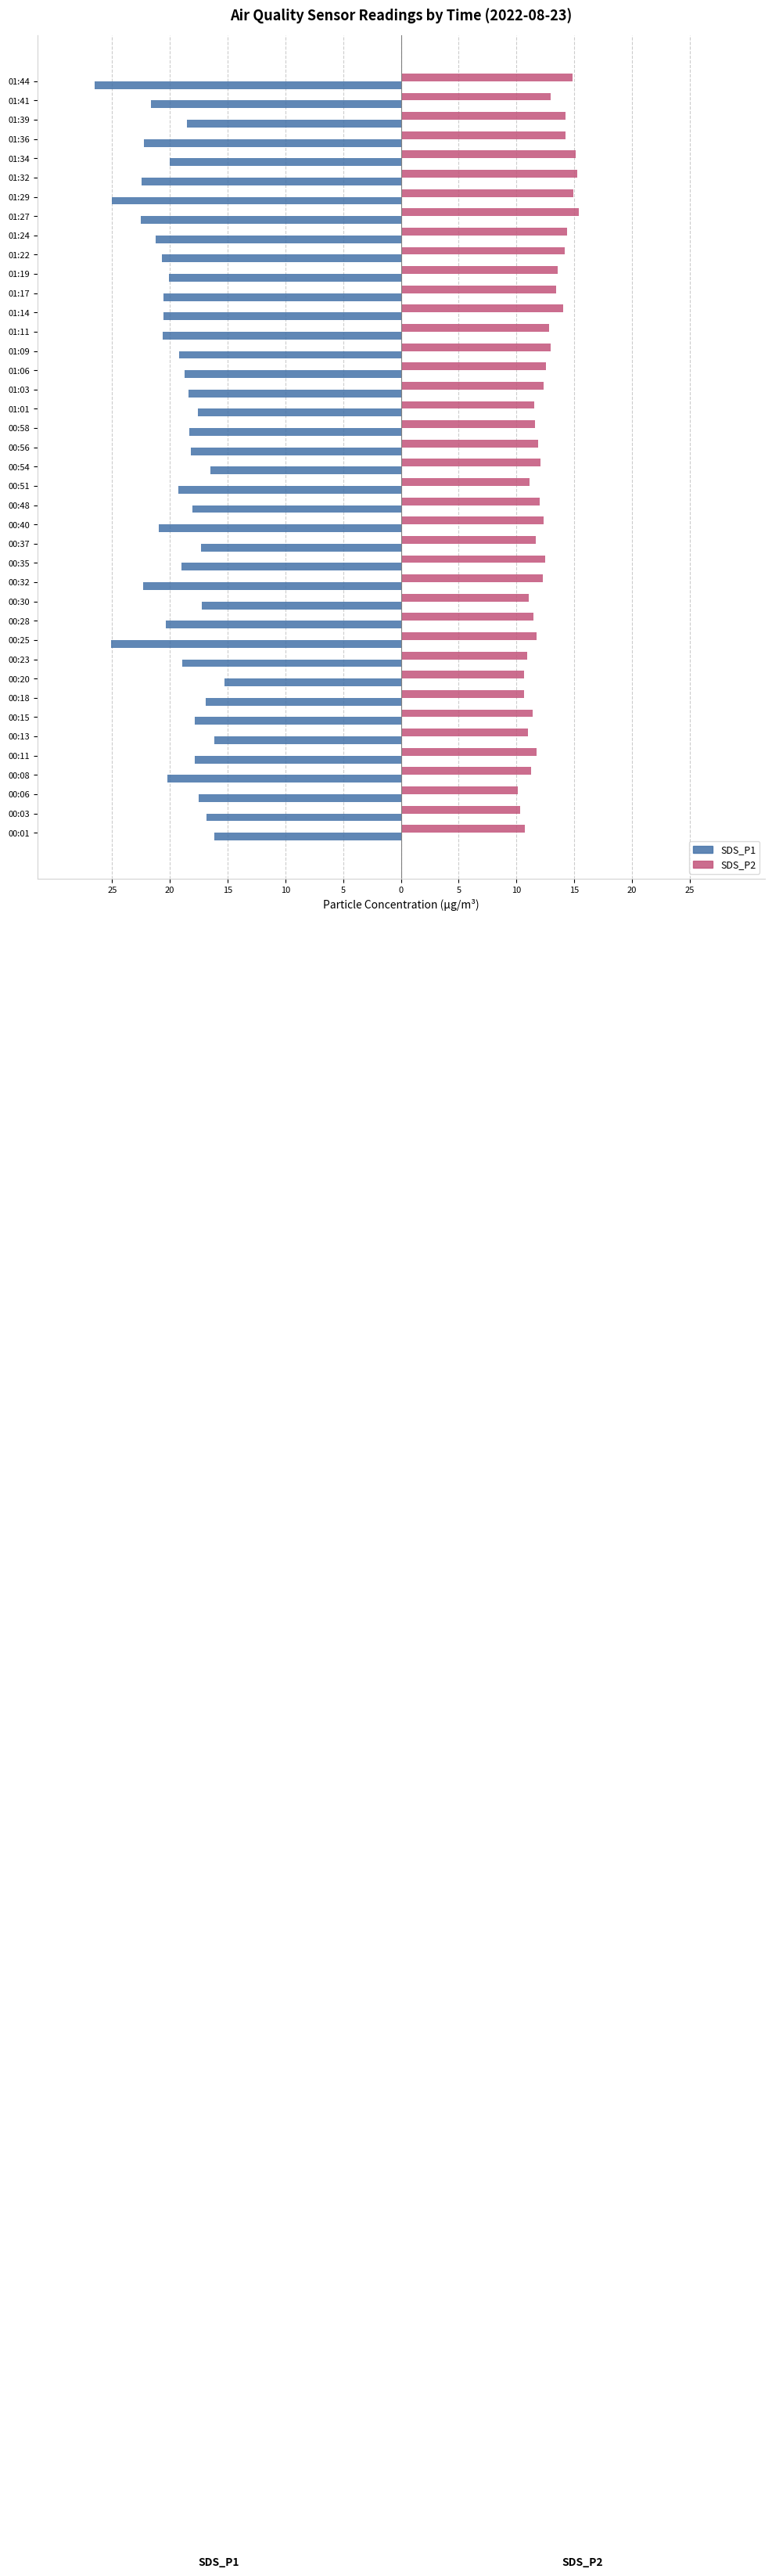

What is the value of the SDS_P2 bar at the 37th from the left?

14.2